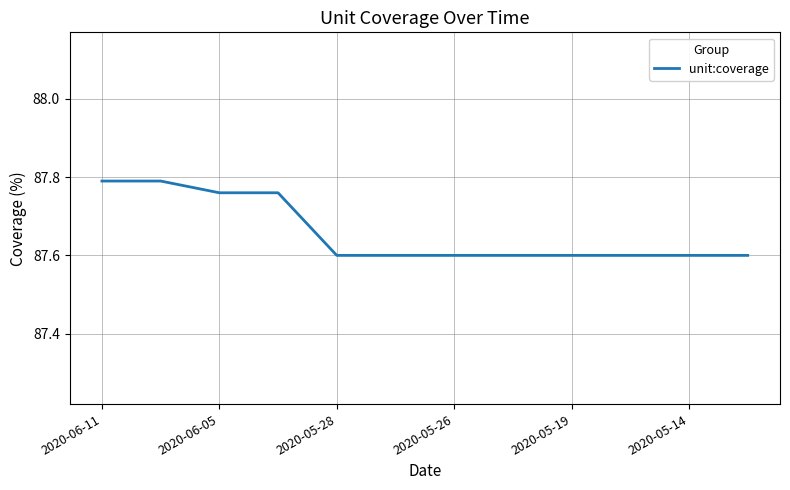

What is the minimum value shown in the chart?

87.6